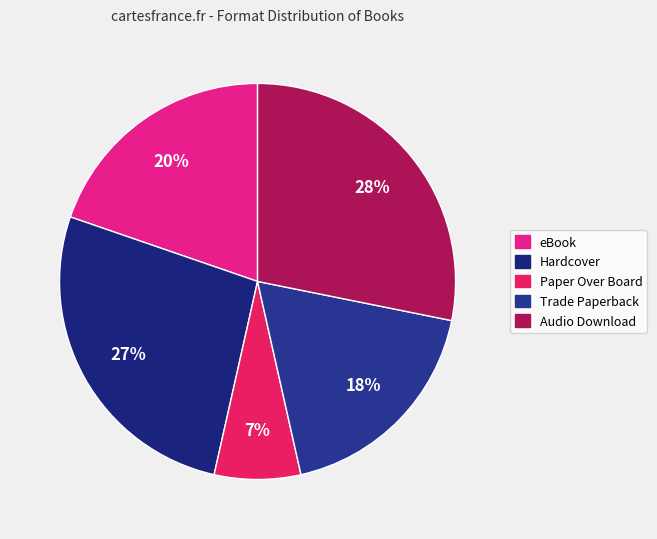

To the nearest percent, what is the difference between the Hardcover and eBook slice percentages?

7%